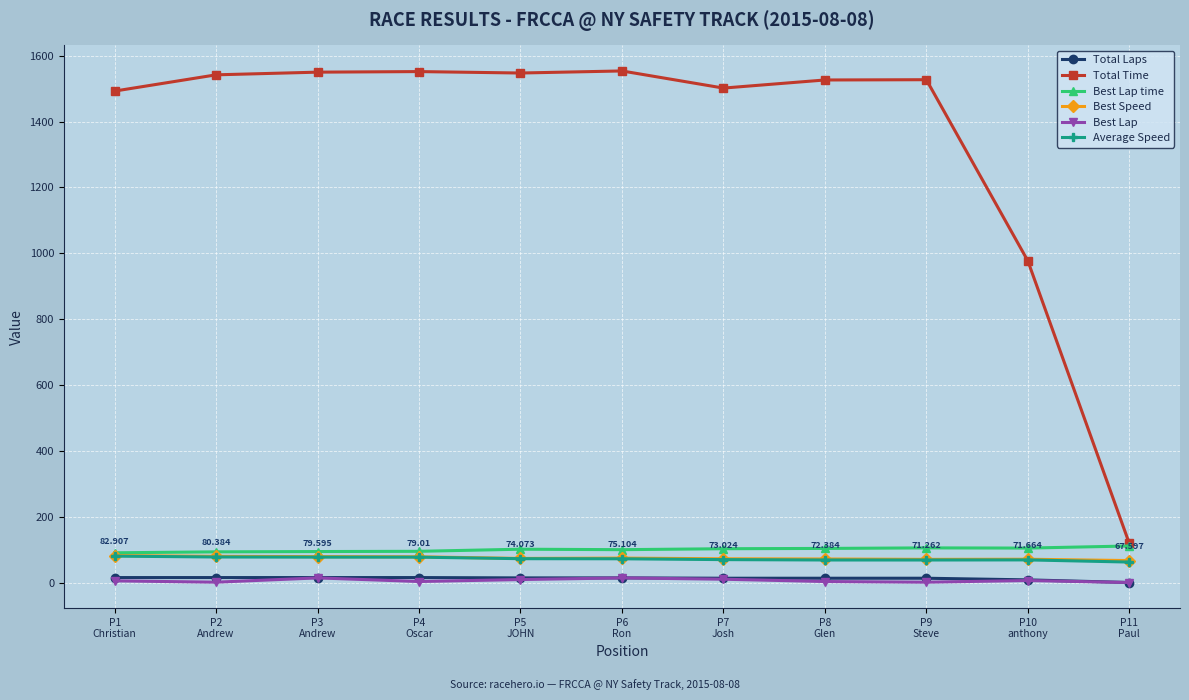

Which series has the widest spread of values?

Total Time